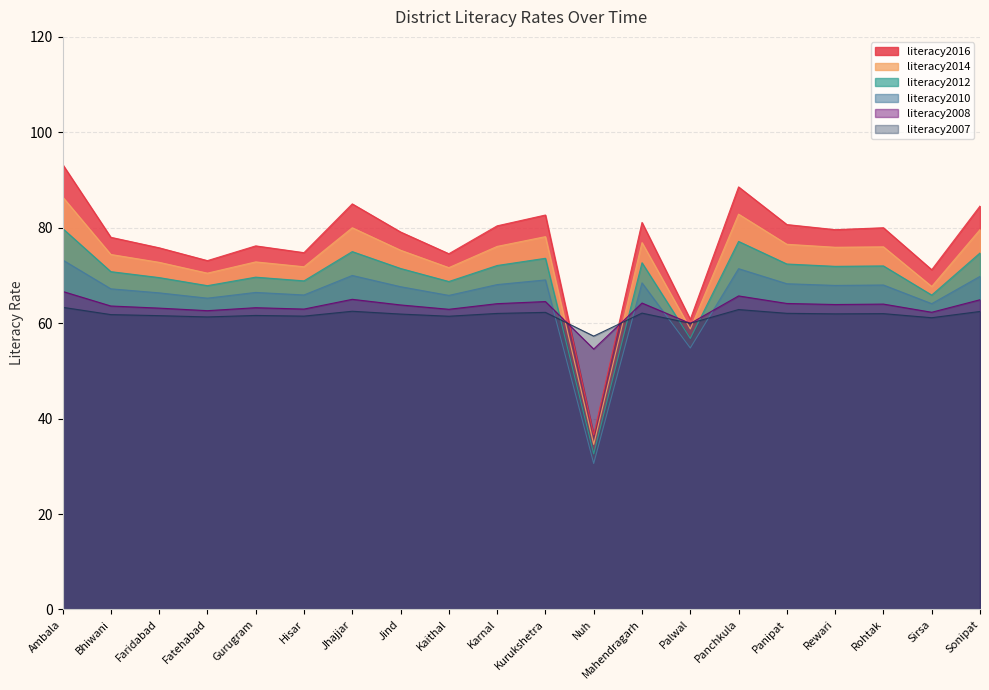

Which label corresponds to the largest value in the chart?

Ambala